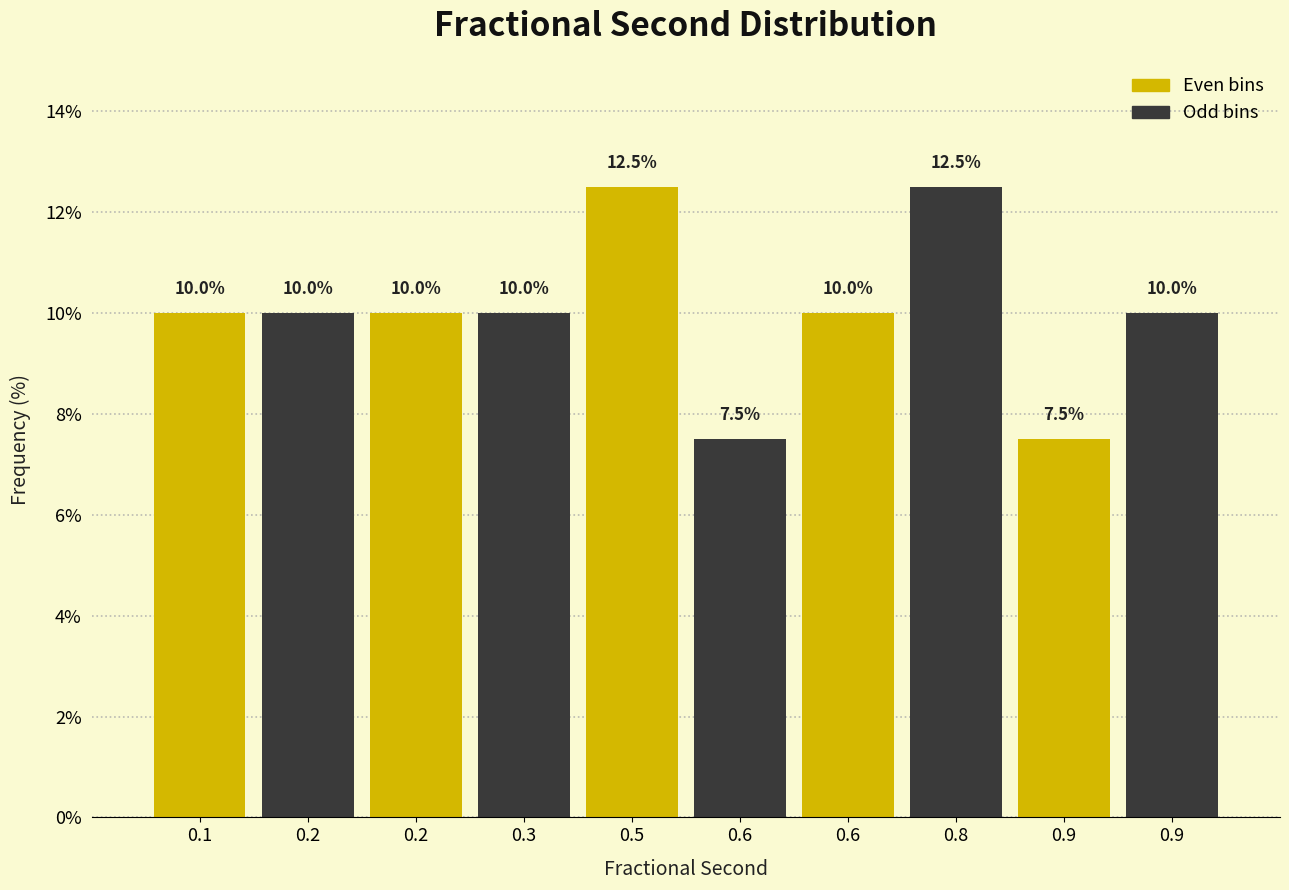

How many data points does each series have?

10